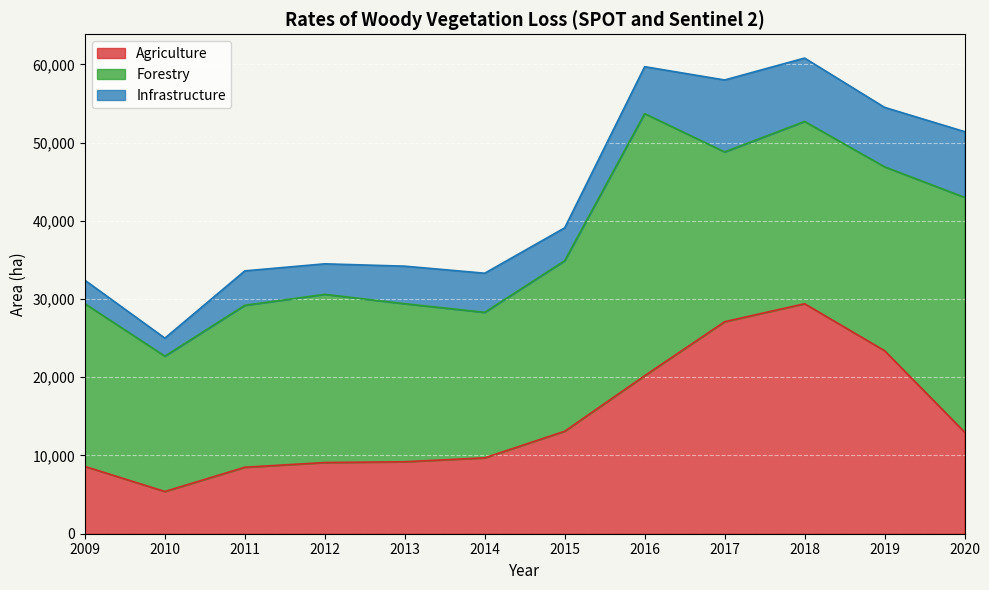

True or false: Forestry has more than 1 points higher than both neighbors.

True